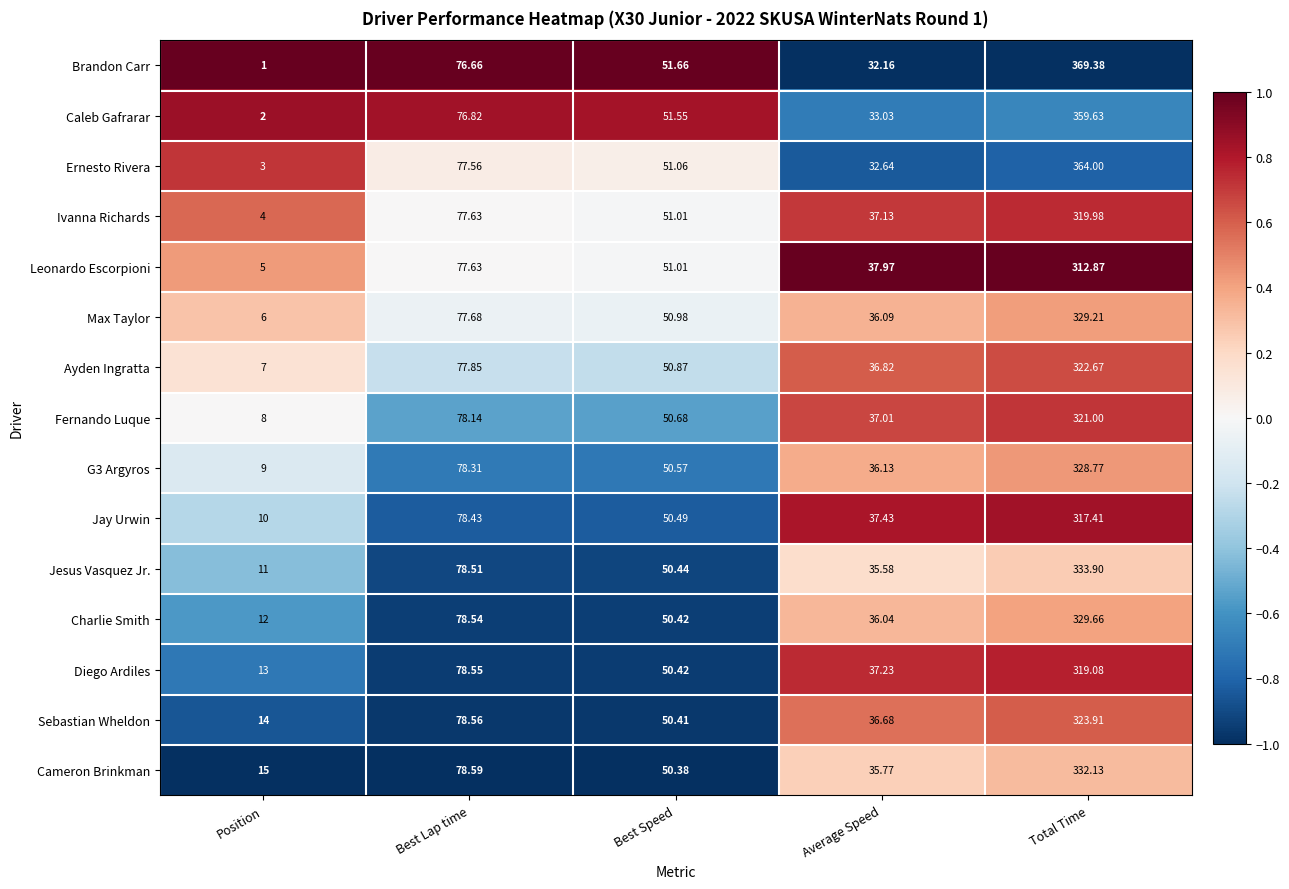

At which label does Ernesto Rivera first exceed 51?

Best Lap time